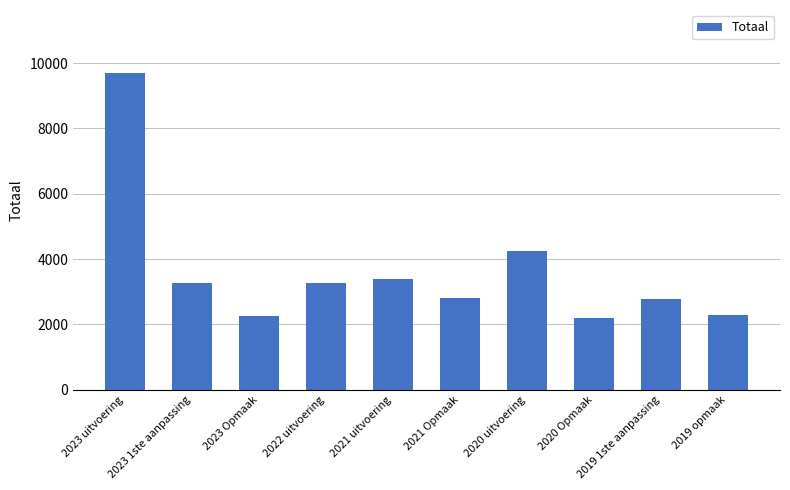

Count the number of data series in this chart.

1